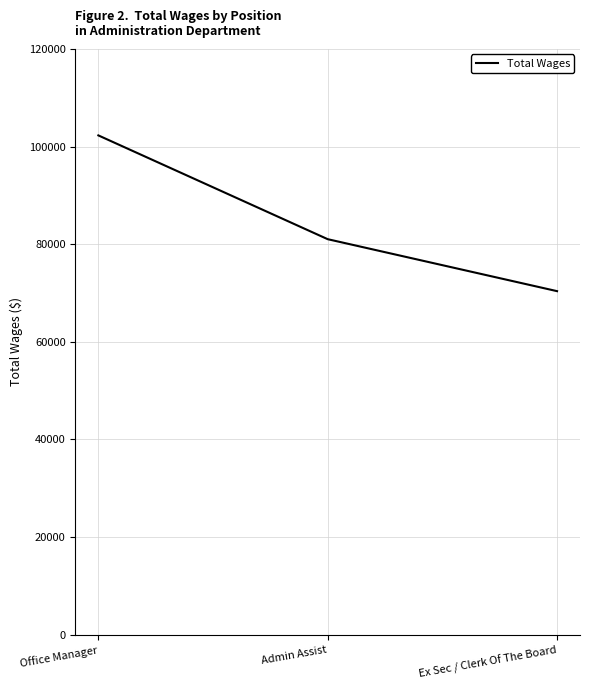

What is the smallest value displayed?

70381